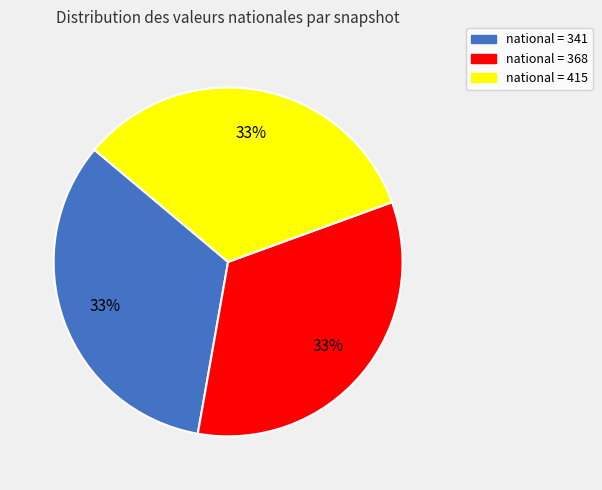

True or false: national = 415 accounts for 45% of the total.

False